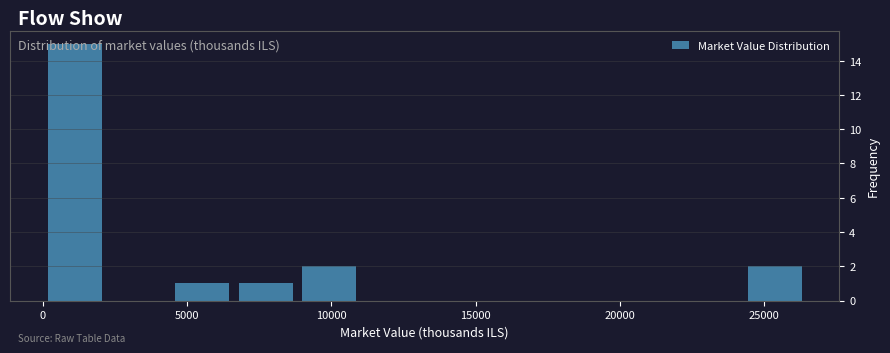

Reading left to right, transcribe this chart: for each bar, give the range it covers on the x-axis and its height. Neither the bar edges nor the heights are printed on the chart, so give them approximately, as read against the axes.

0 to 2000: 15
2000 to 4500: 0
4500 to 6500: 1
6500 to 9000: 1
9000 to 11000: 2
11000 to 13000: 0
13000 to 15500: 0
15500 to 17500: 0
17500 to 20000: 0
20000 to 22000: 0
22000 to 24500: 0
24500 to 26500: 2